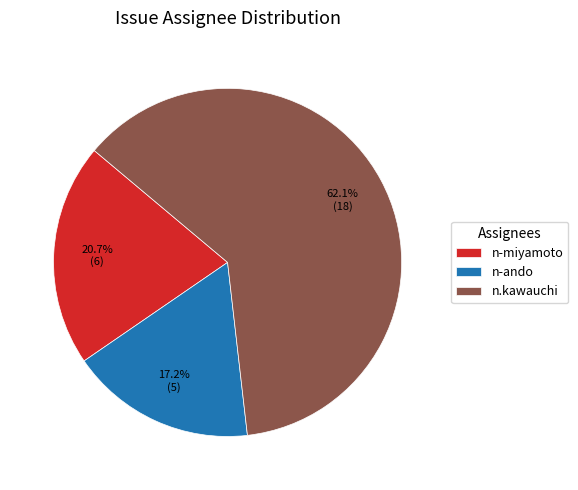

How many segments does this pie chart have?

3